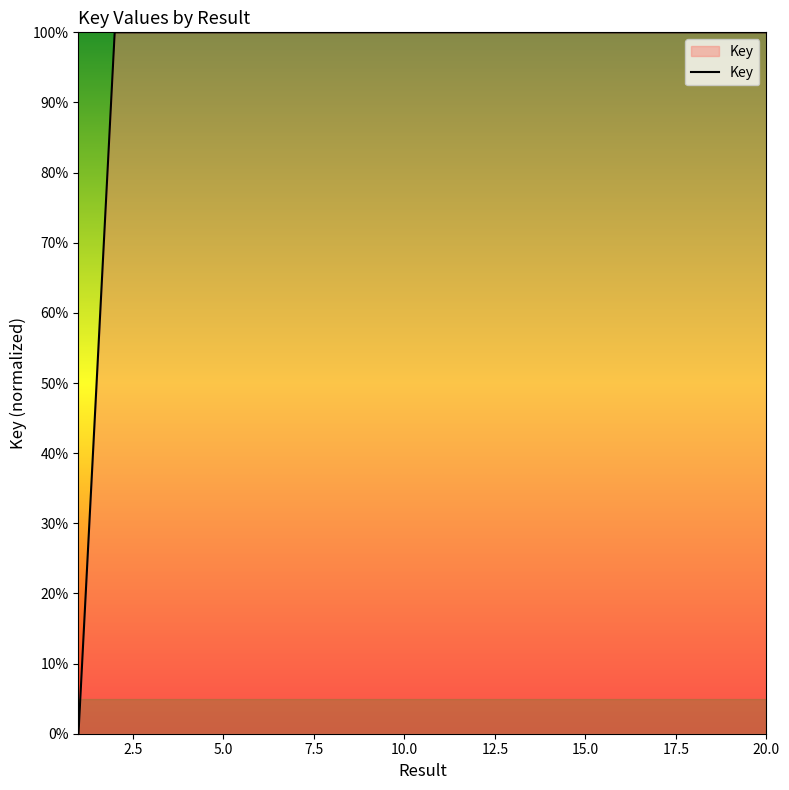

What is the maximum value shown in the chart?

100.0